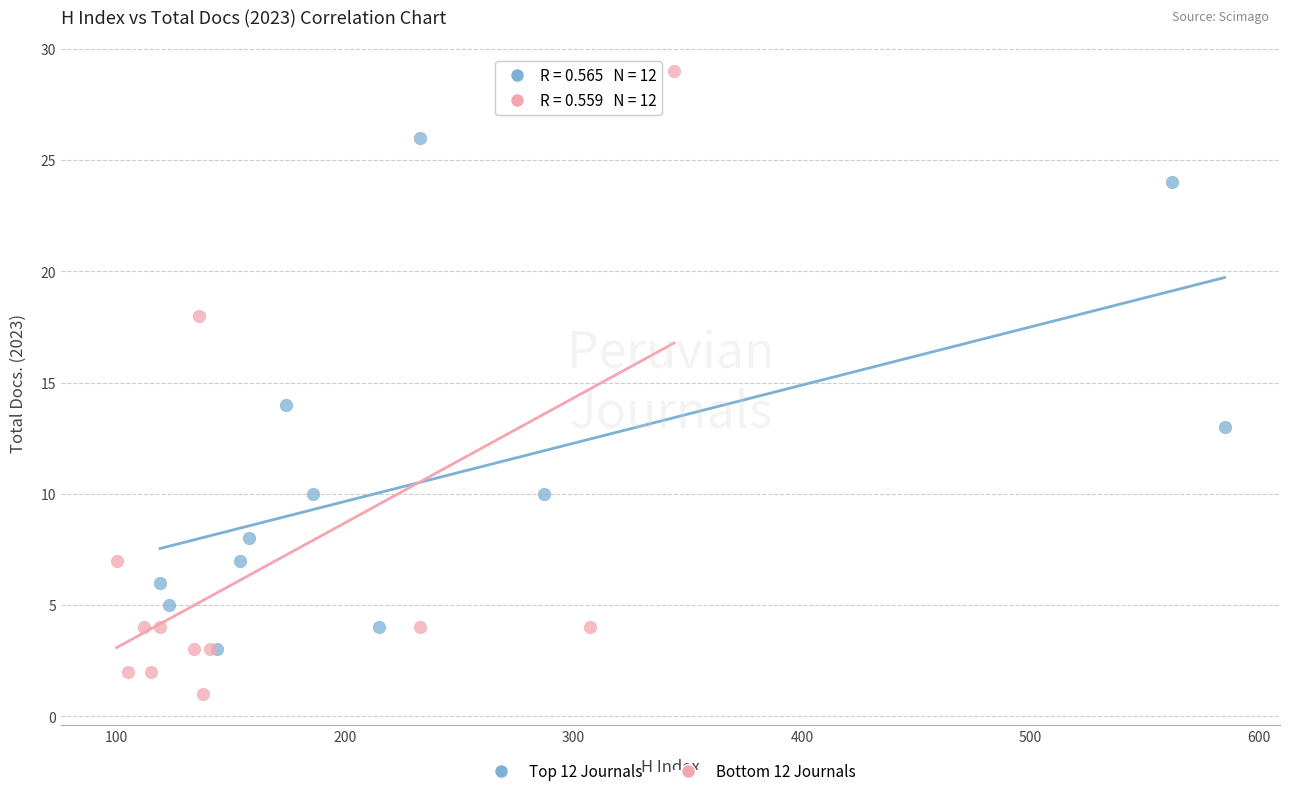

Which series reaches the maximum Y coordinate?

Bottom 12 Journals